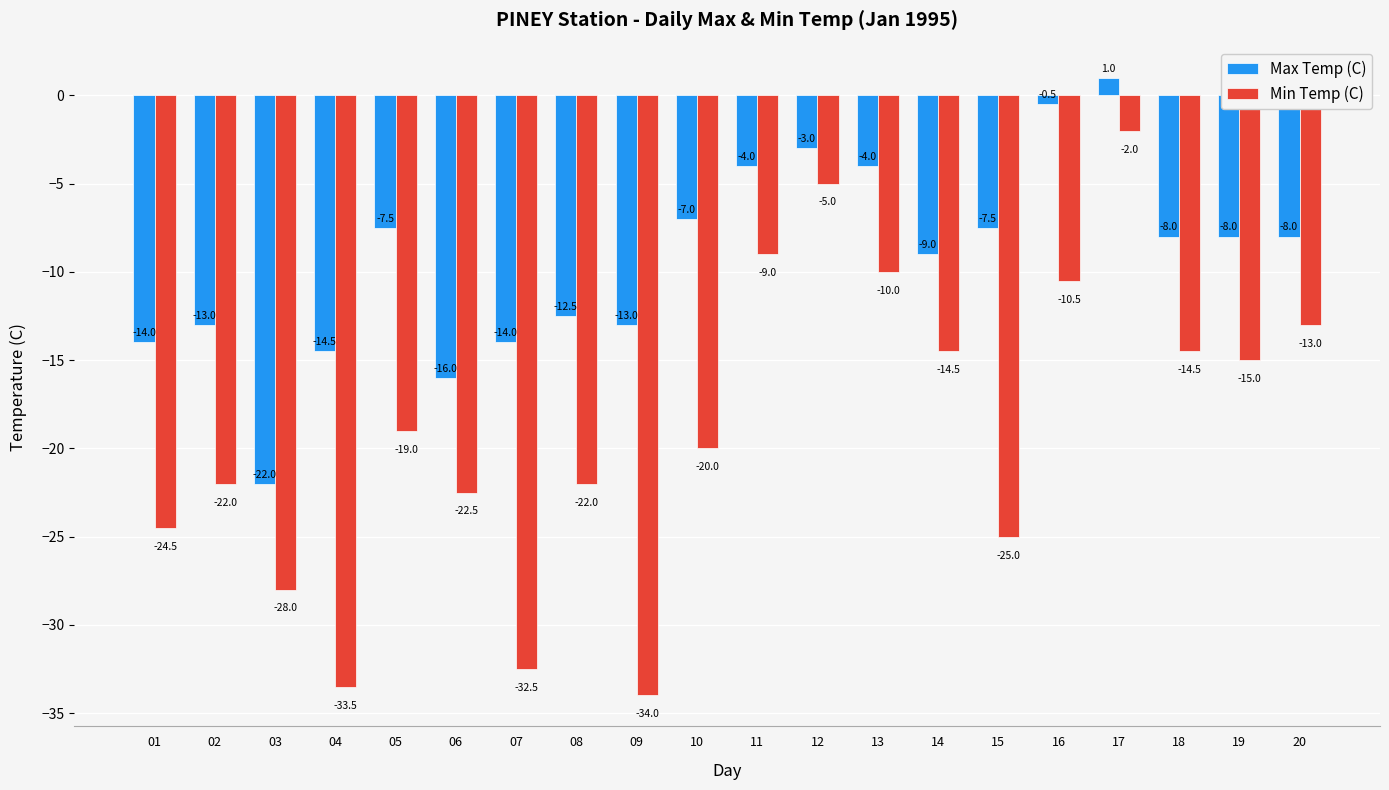

Which series has the largest total across all categories?

Max Temp (C)